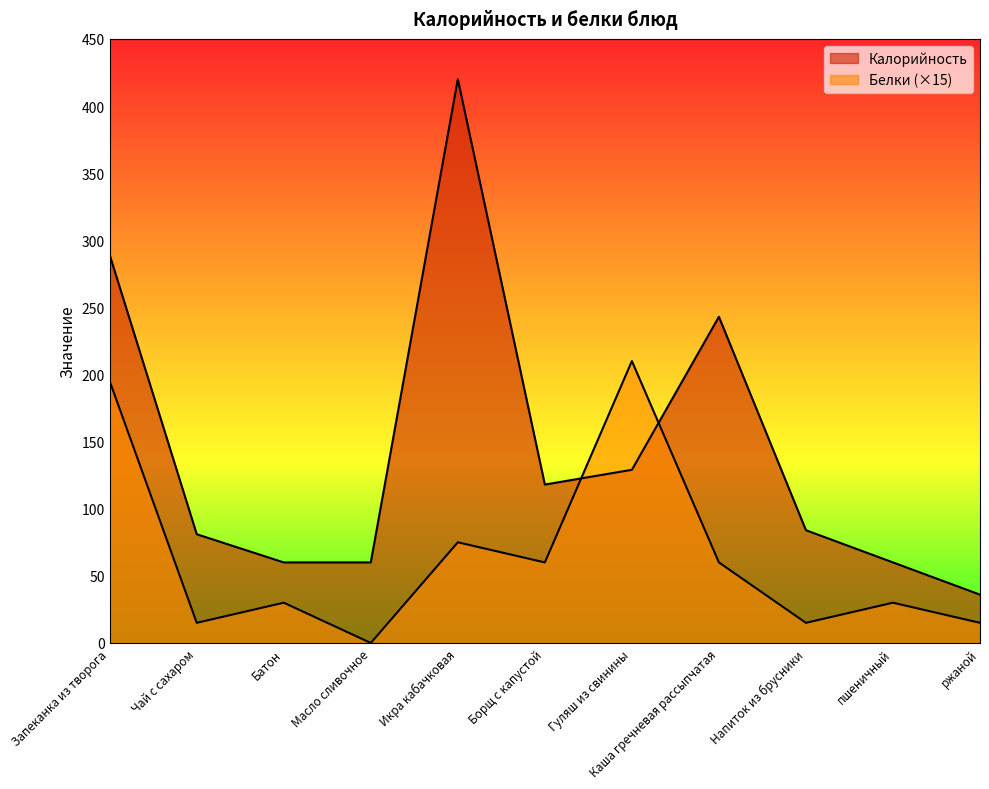

At Масло сливочное, list the series in order from largest to smallest.

Калорийность, Белки